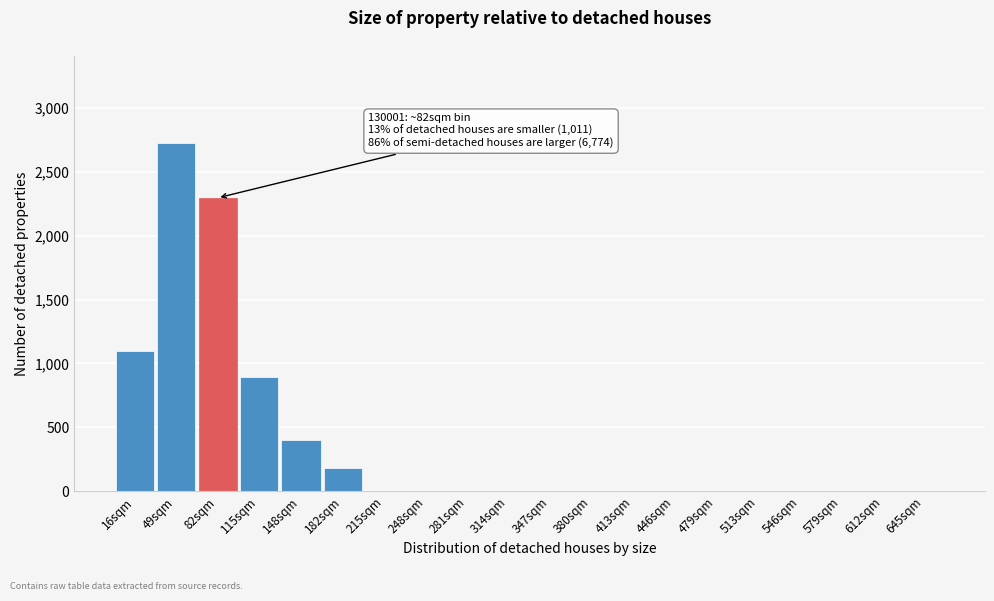

Reading left to right, list all the values displayed in this chart.

16sqm=1096	49sqm=2724	82sqm=2295	115sqm=896	148sqm=404	182sqm=181	215sqm=0	248sqm=0	281sqm=0	314sqm=0	347sqm=0	380sqm=0	413sqm=0	446sqm=0	479sqm=0	513sqm=0	546sqm=0	579sqm=0	612sqm=0	645sqm=0